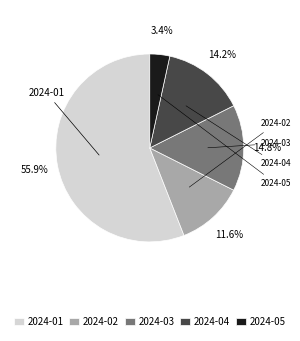

To the nearest percent, what portion does 2024-02 represent?

12%